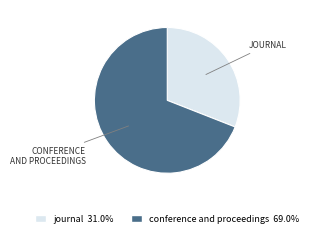

Is the sum of conference and proceedings 69.0% and journal 31.0% greater than half?

Yes